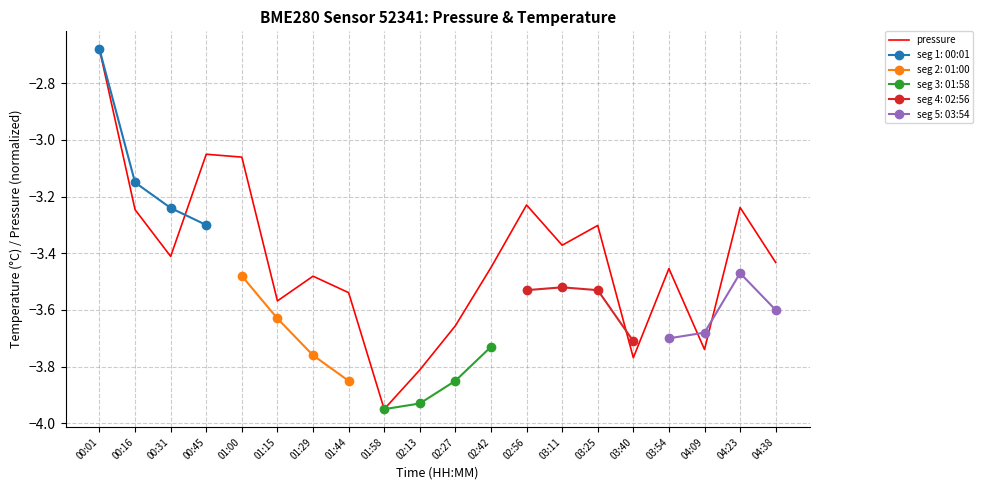

List the labels in order of value, smallest first.

01:58, 02:13, 03:40, 04:09, 02:27, 01:15, 01:44, 01:29, 03:54, 02:42, 04:38, 00:31, 03:11, 03:25, 00:16, 04:23, 02:56, 01:00, 00:45, 00:01